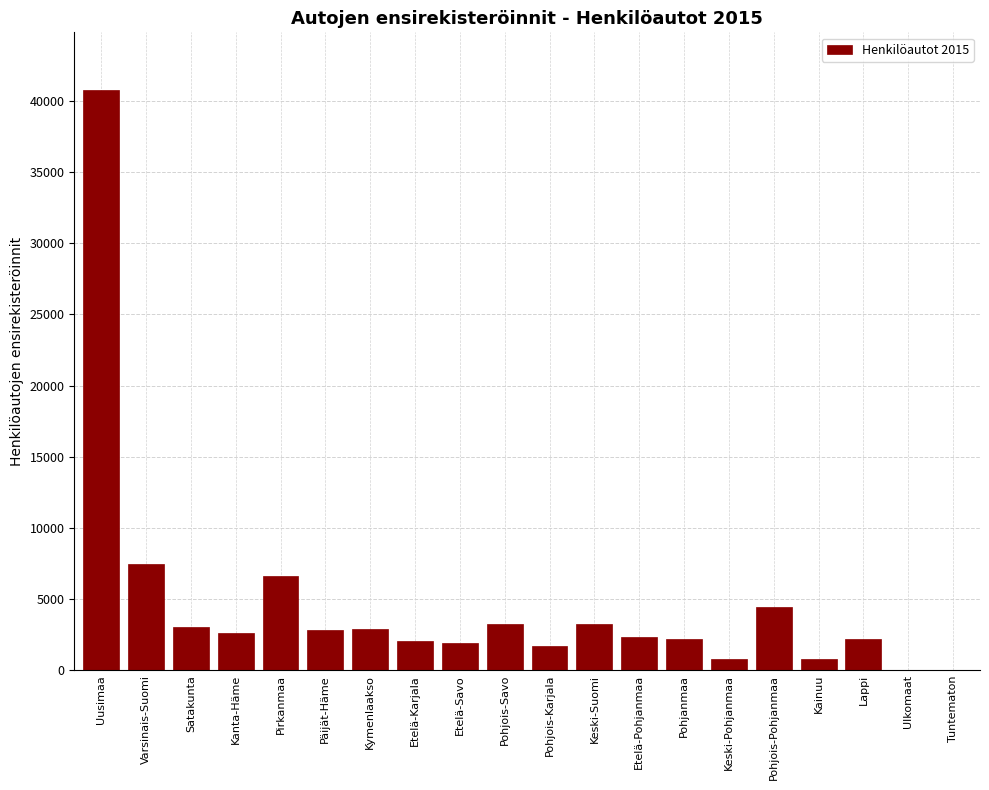

Where is the data nearest to the value 20377?

Varsinais-Suomi